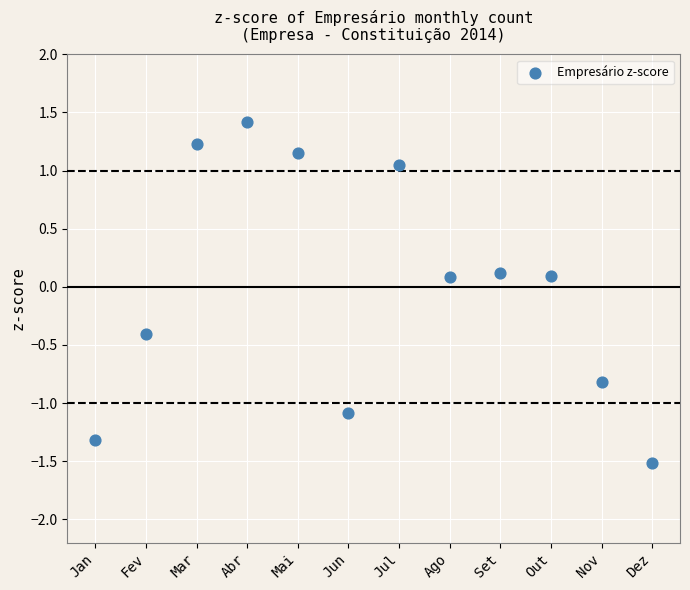

What is the range of Y values (max minus min)?

2.9